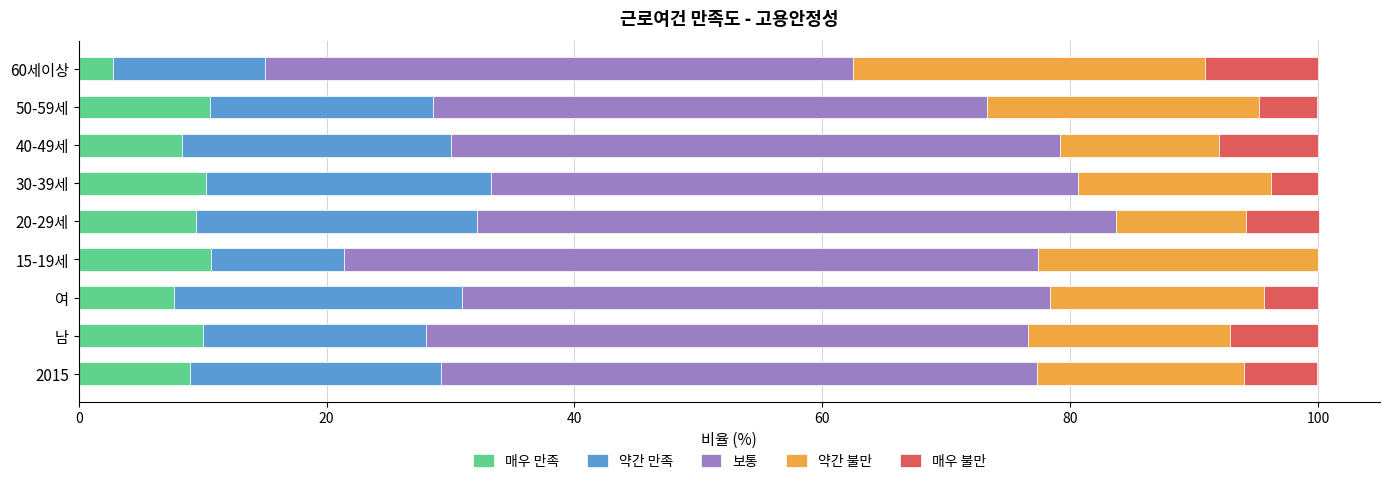

True or false: 매우 만족 has a value of 5.1 at 30-39세.

False